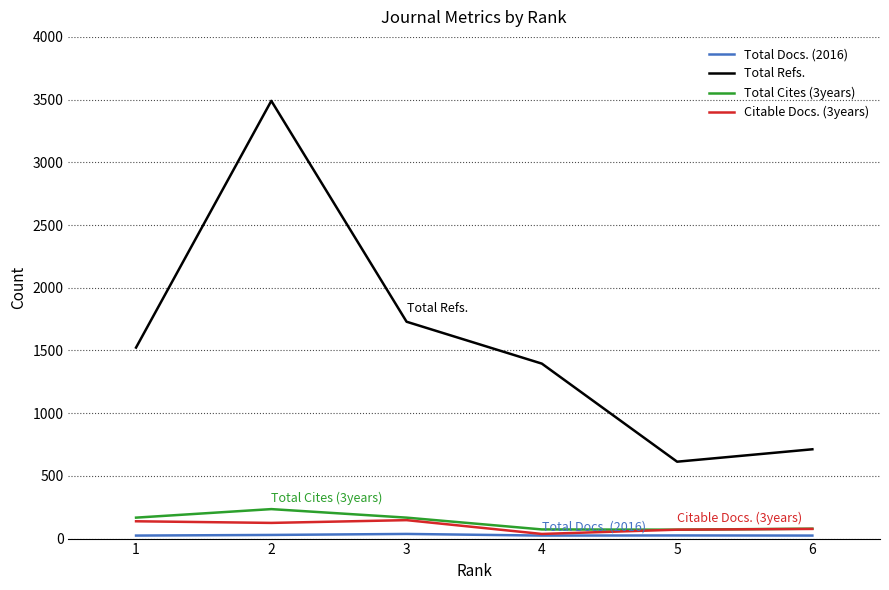

What value does the Citable Docs. (3years) series have at 6, to the nearest 10?

80